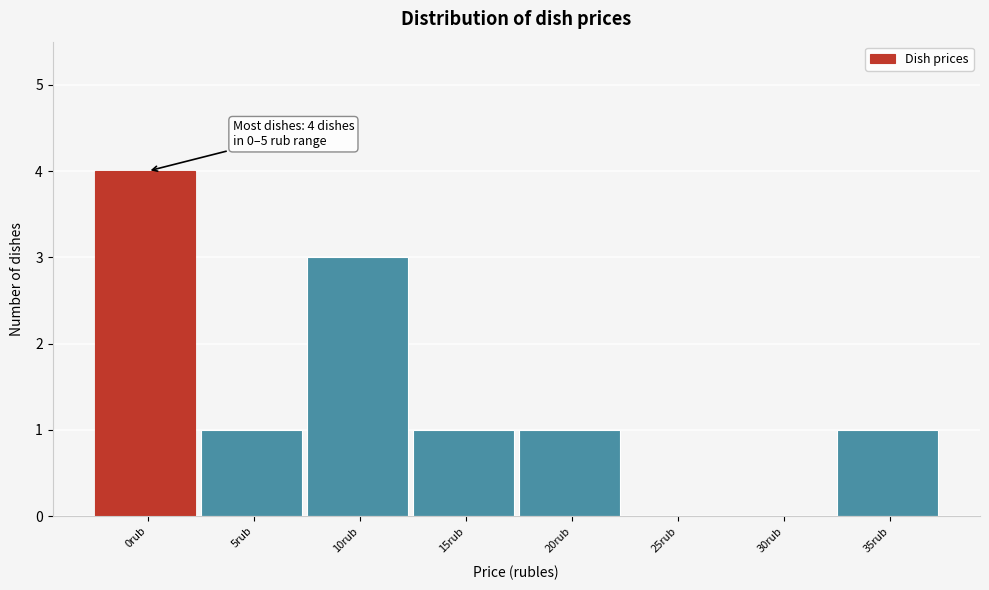

Reading left to right, transcribe all the data shown in this chart.

0rub=4	5rub=1	10rub=3	15rub=1	20rub=1	25rub=0	30rub=0	35rub=1